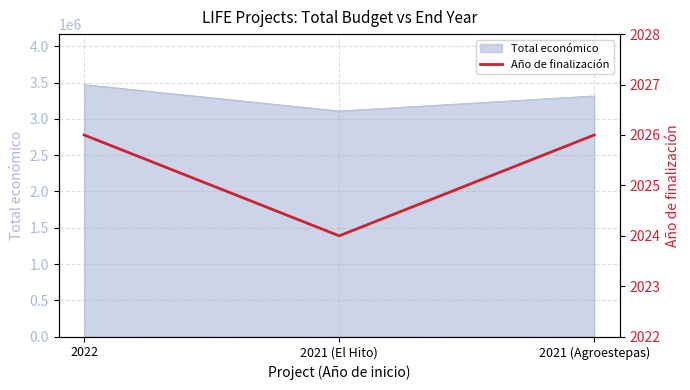

What is the smallest value displayed?

2024